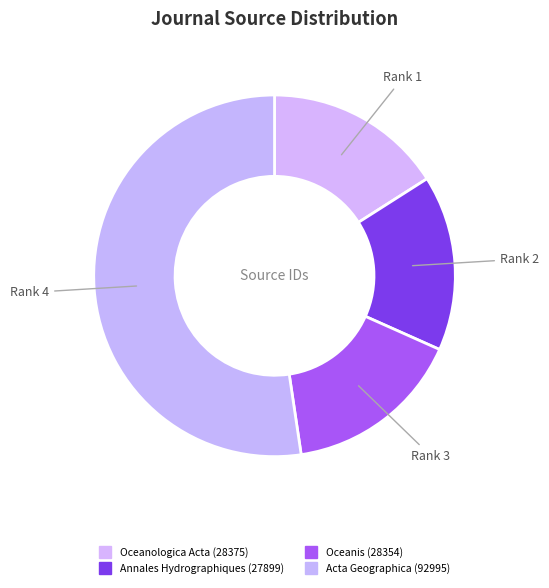

Count the number of slices in the pie.

4